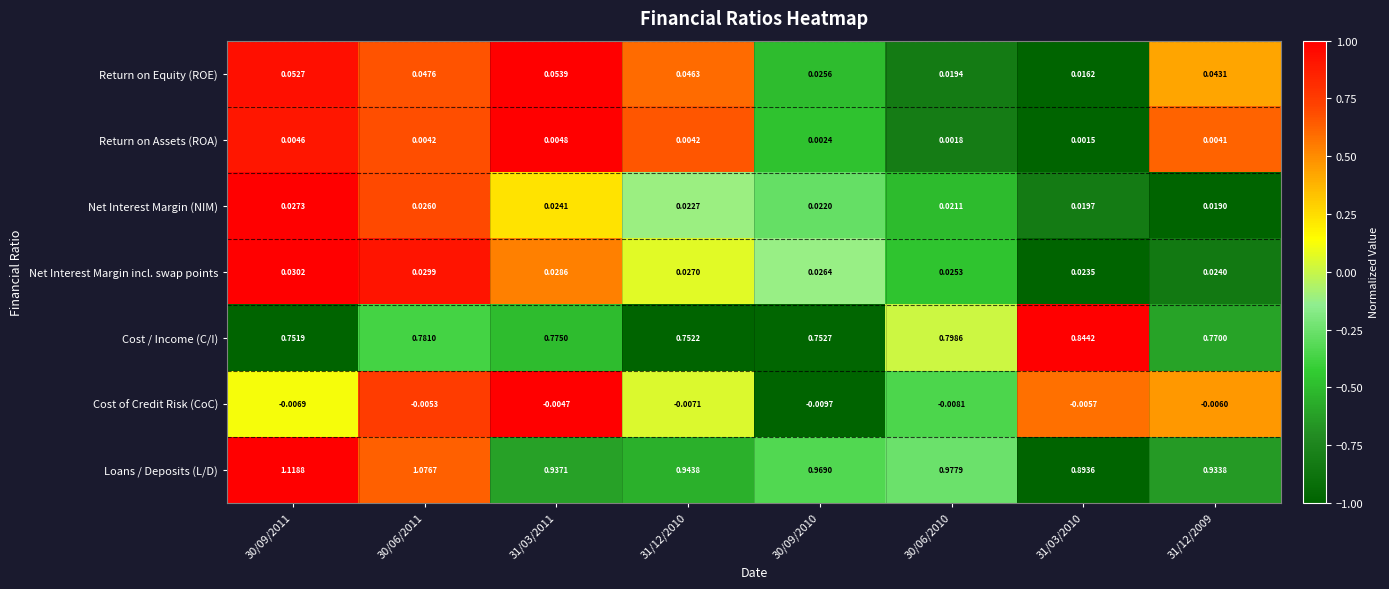

Which series has the widest spread of values?

Loans / Deposits (L/D)